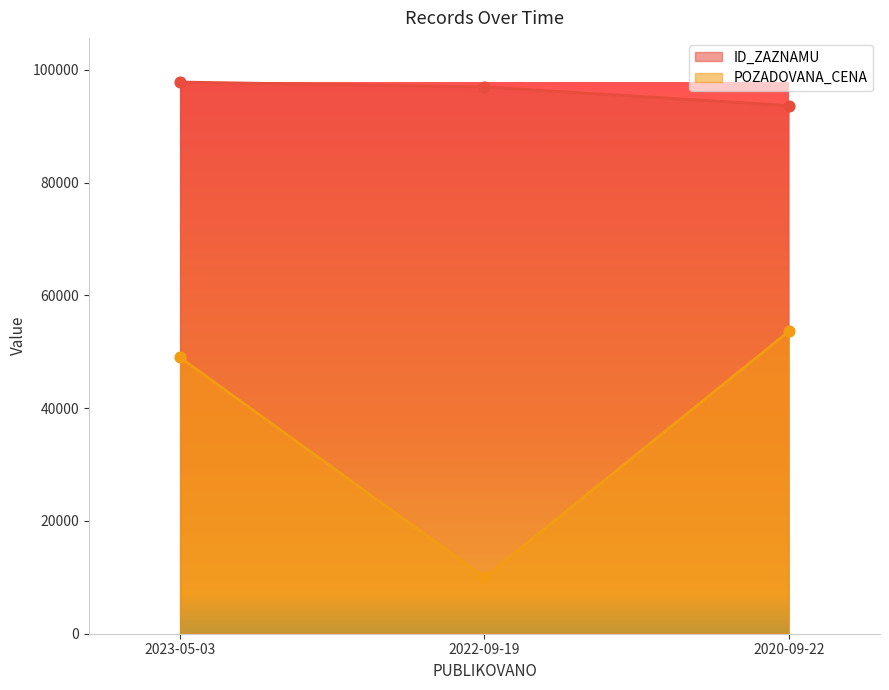

At which category is the sum across all series the highest?

2020-09-22